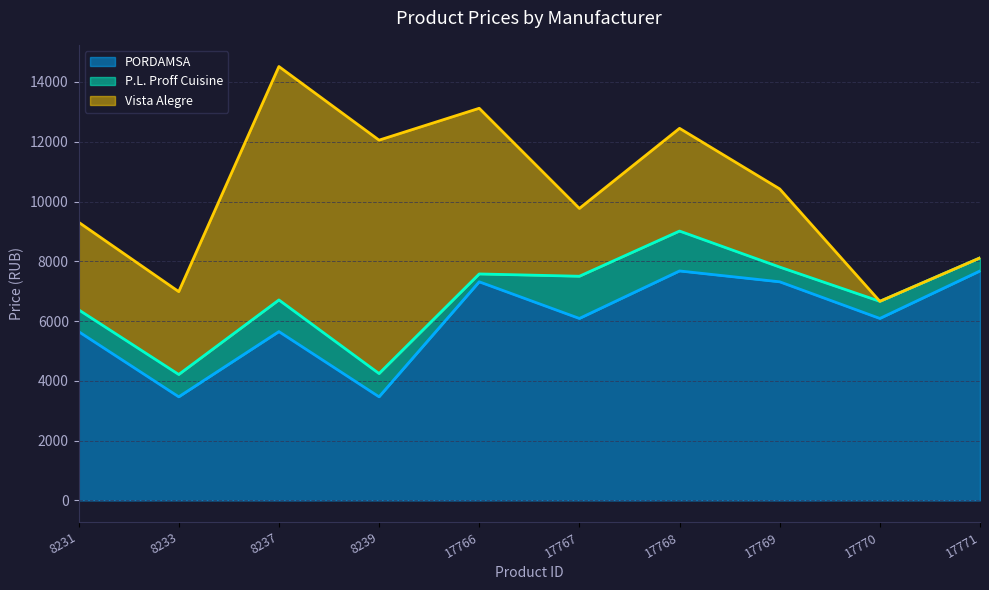

At which label does Vista Alegre reach its peak?

8237